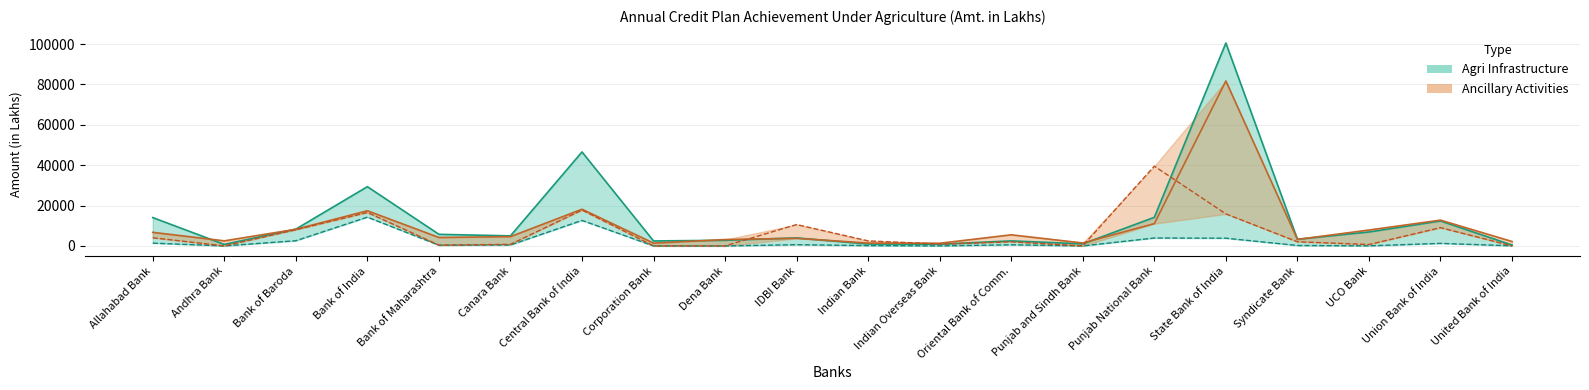

Which series has the largest range (max minus min)?

Agri Infrastructure Target